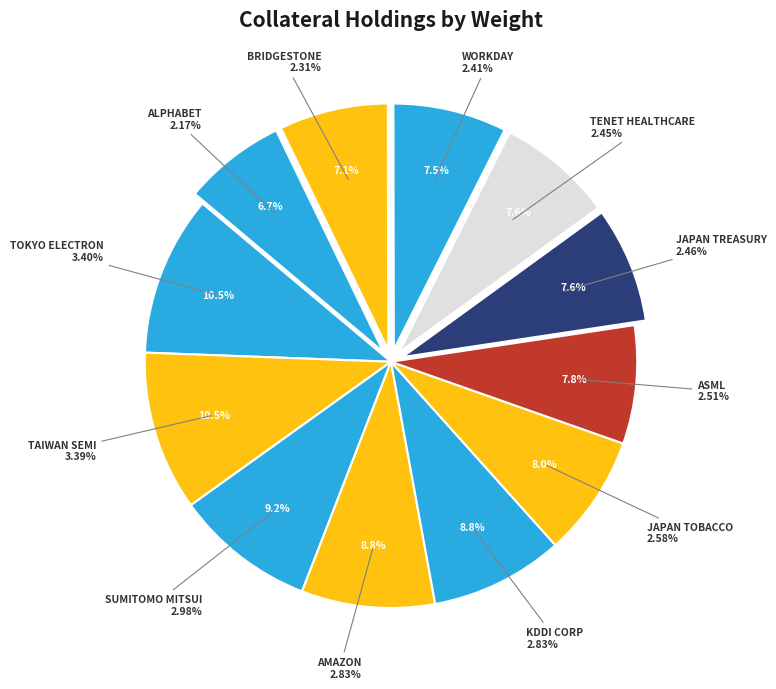

Which has a higher value, KDDI CORP or ASML HOLDING?

KDDI CORP